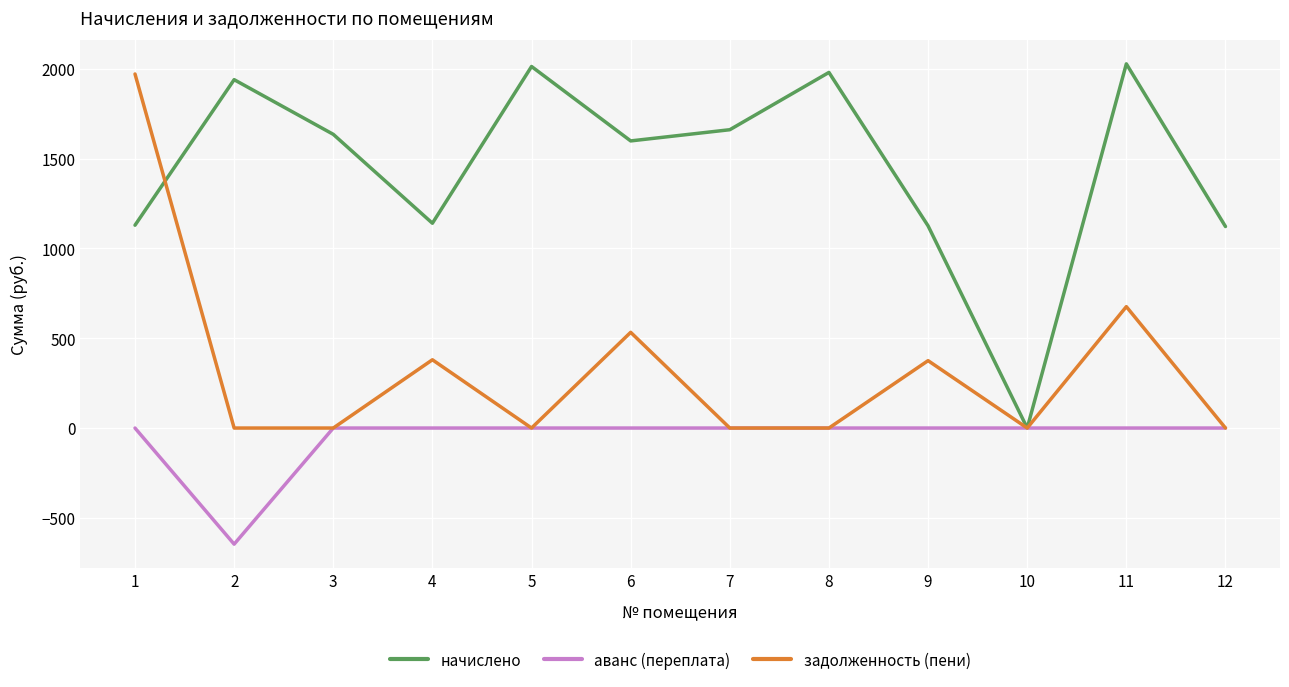

Between 3 and 8, which series saw the biggest shift?

начислено